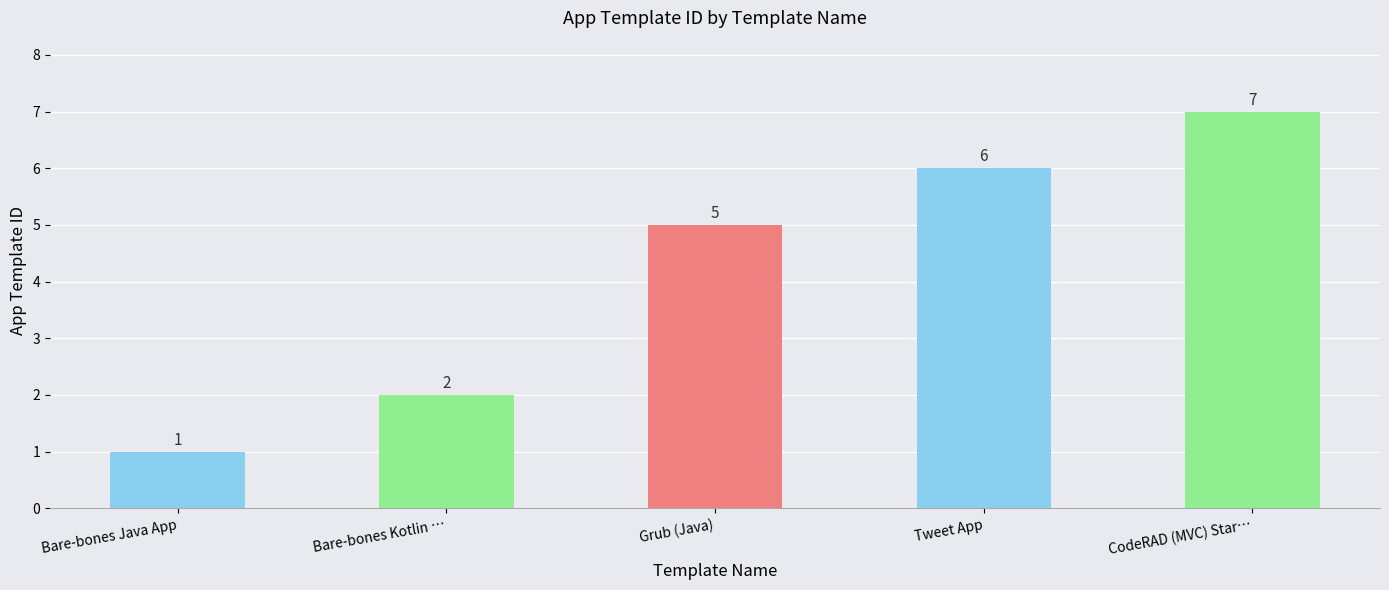

Is it true that the value at CodeRAD (MVC) Star… is 5?

False